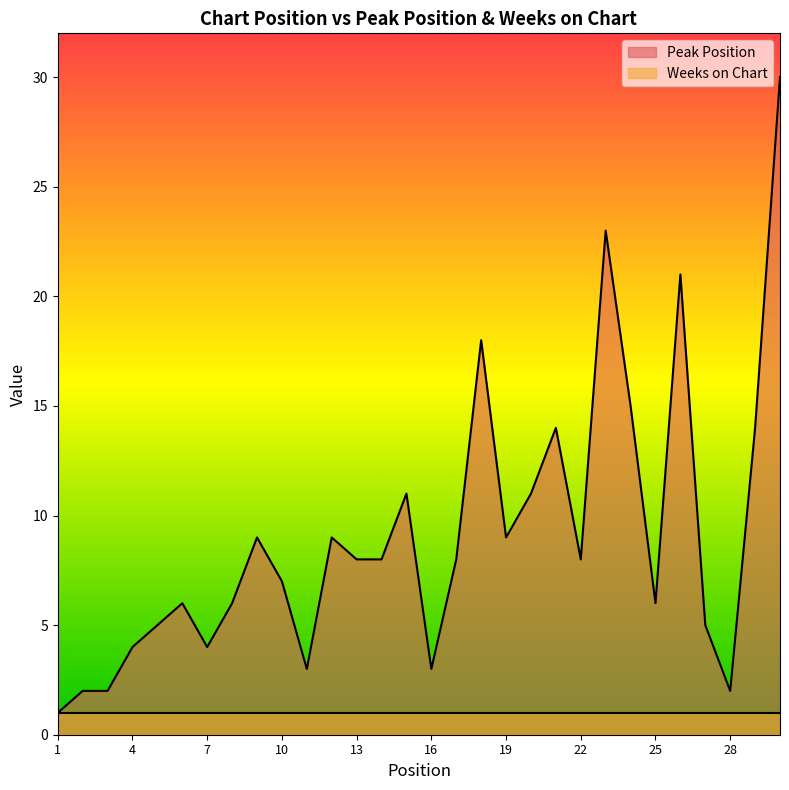

Read the value at 3.

2